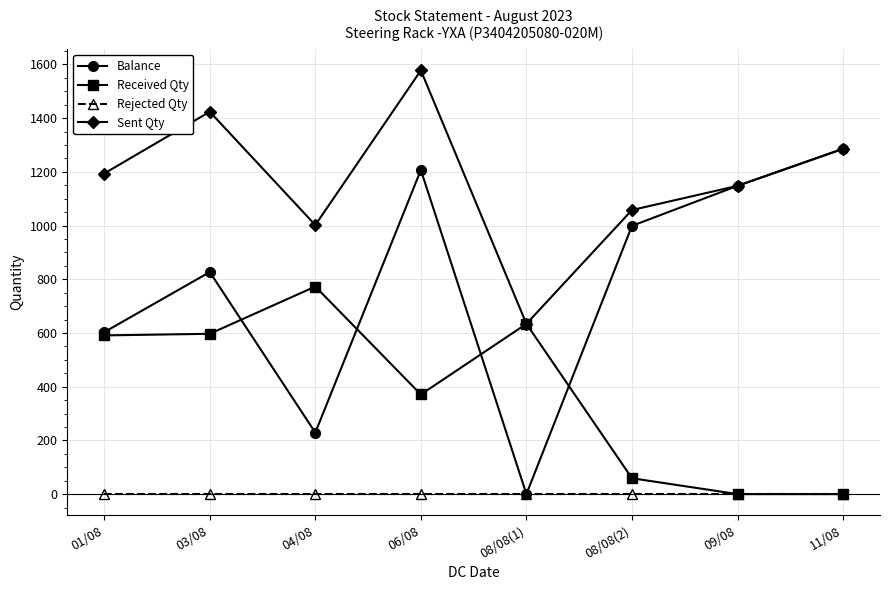

Between 06/08 and 08/08(2), which series saw the biggest shift?

Sent Qty